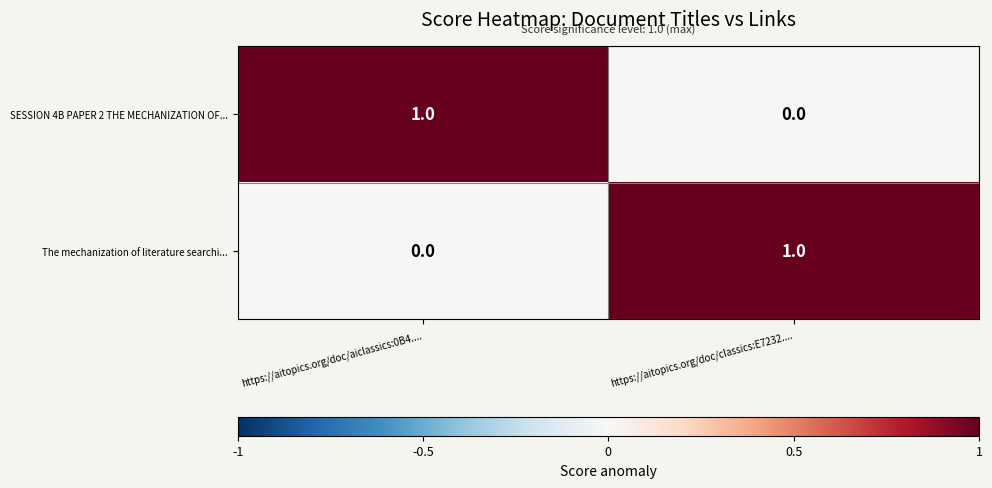

Count the number of data series in this chart.

2